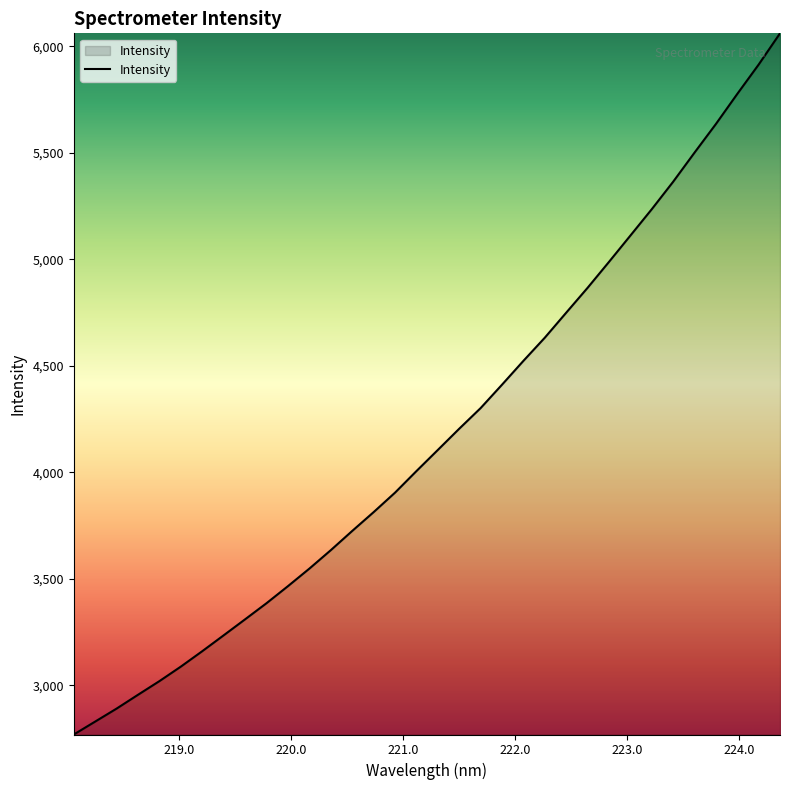

What is the minimum value shown in the chart?

2768.8